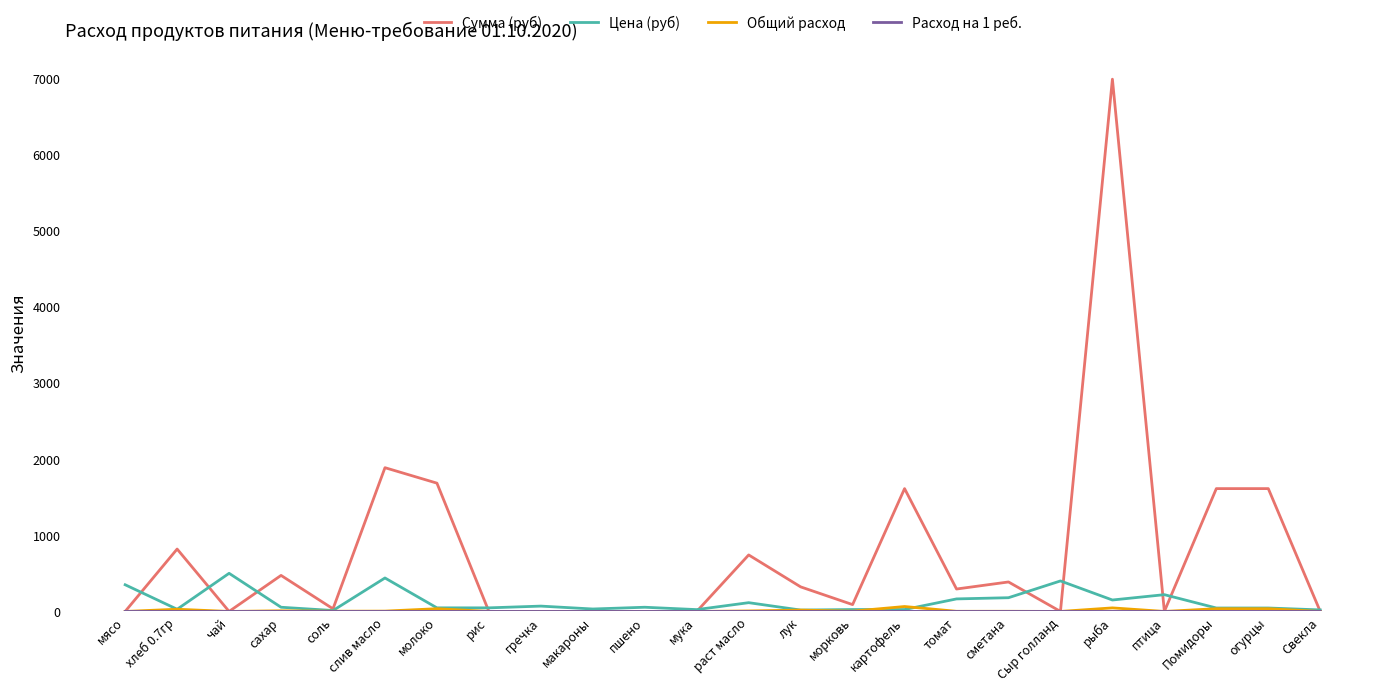

What is the greatest value displayed?

6981.0